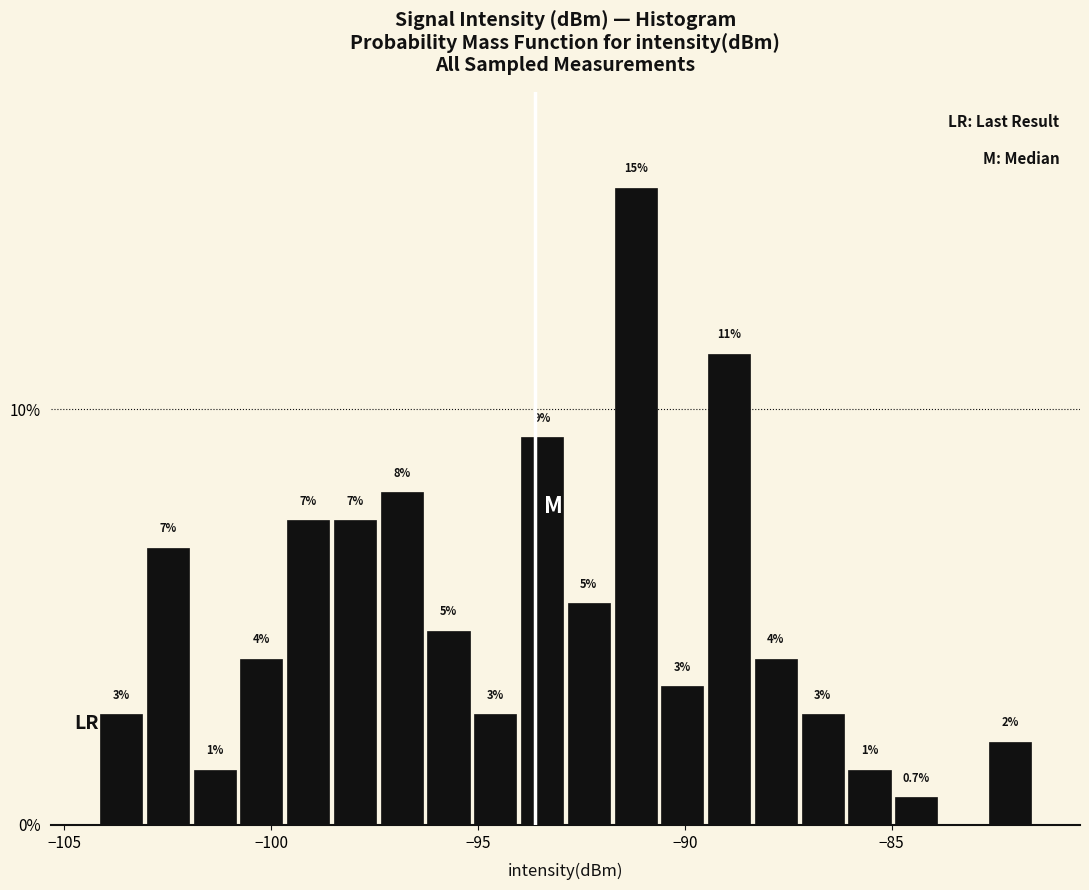

Around what value on the x-axis is the tallest bar? Give the approximate position of its centre, as read against the axis.

-91.0